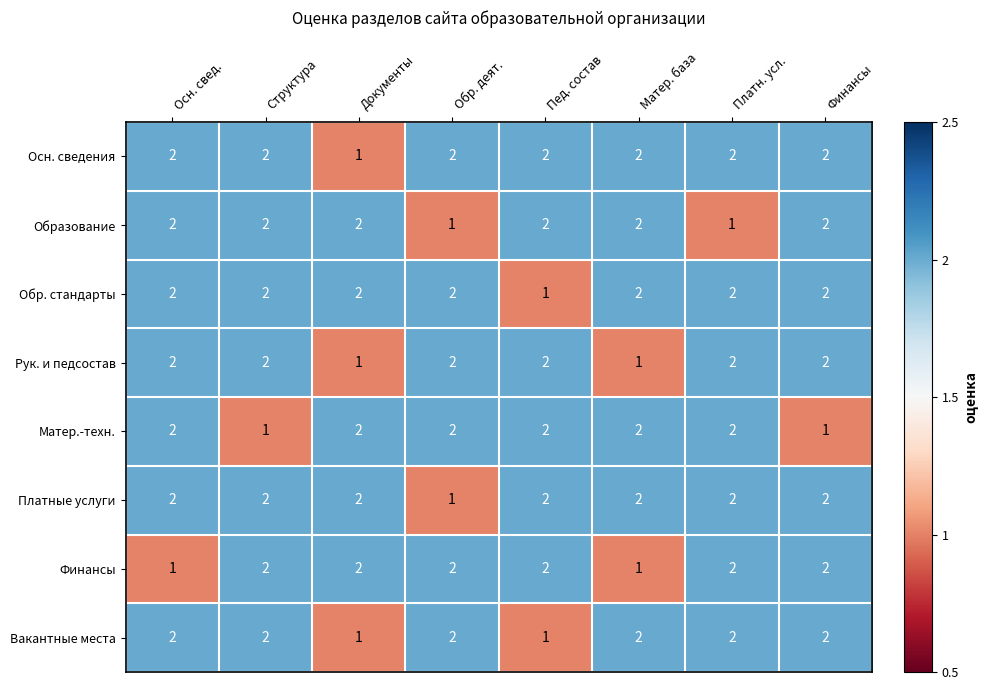

The value of Платные услуги at Структура is 3. True or false?

False